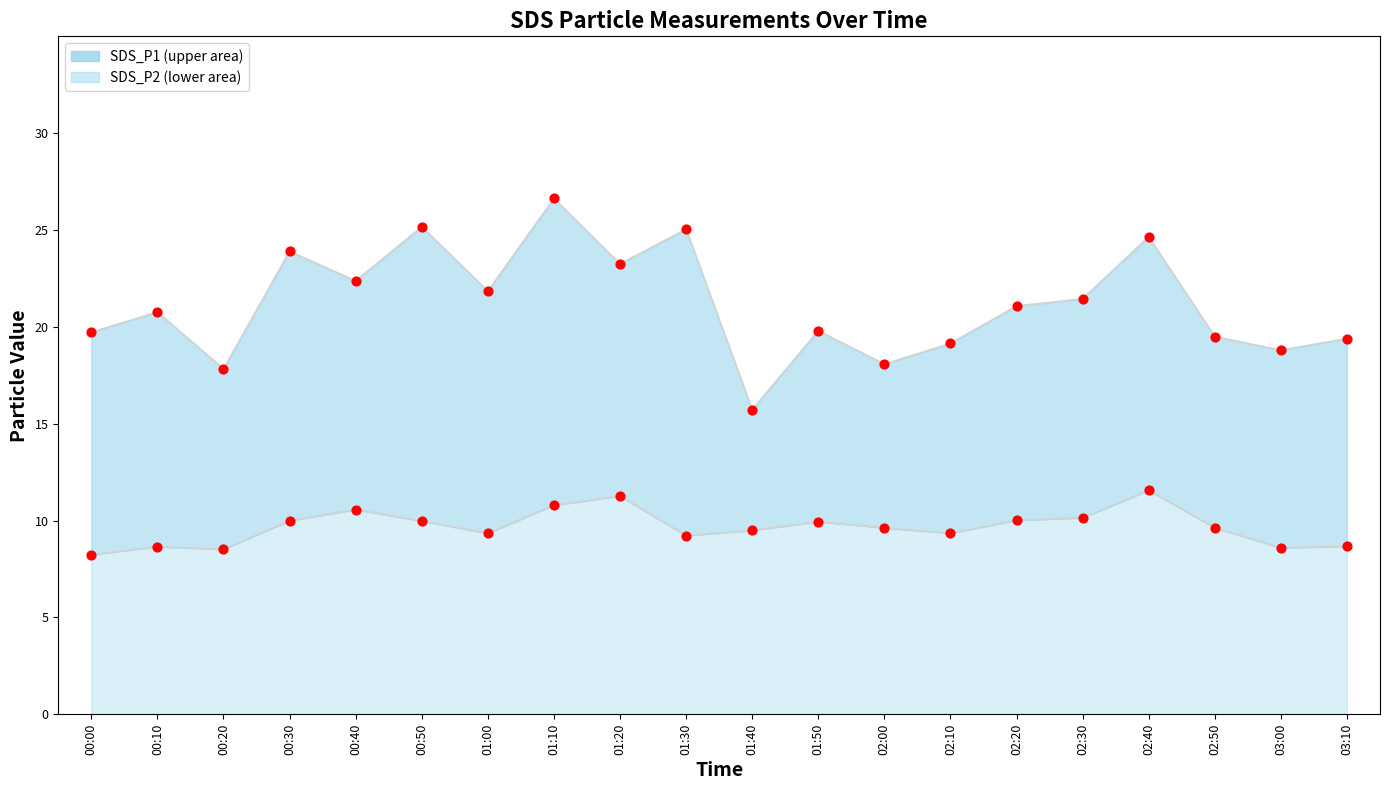

Which has a higher value, 02:10 or 02:30?

02:30